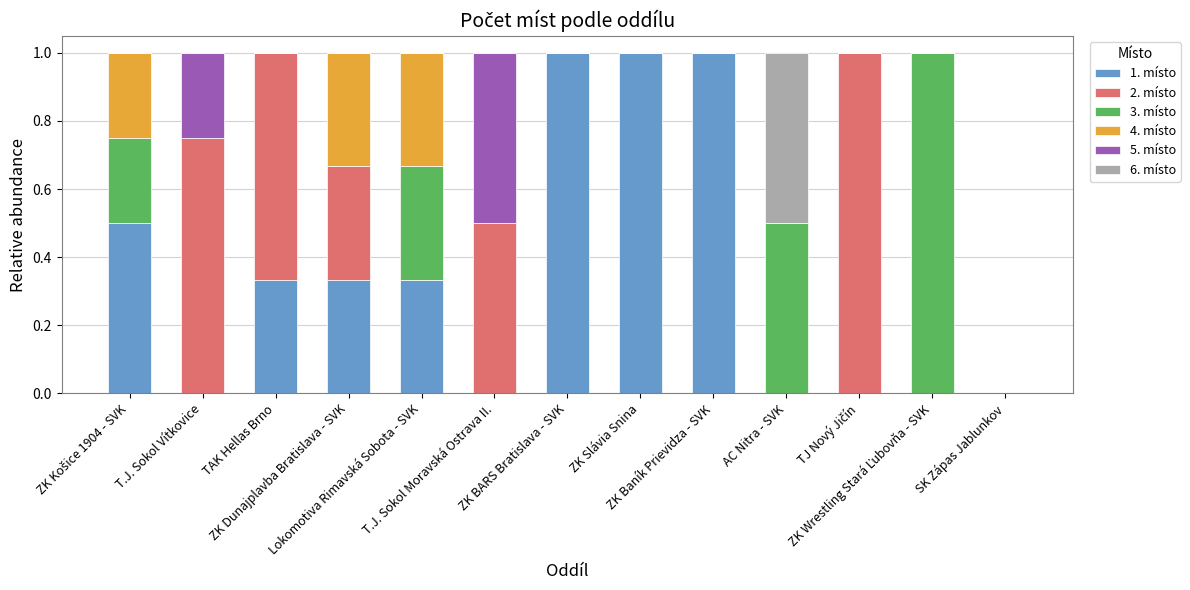

At how many categories does at least one series exceed 0?

12